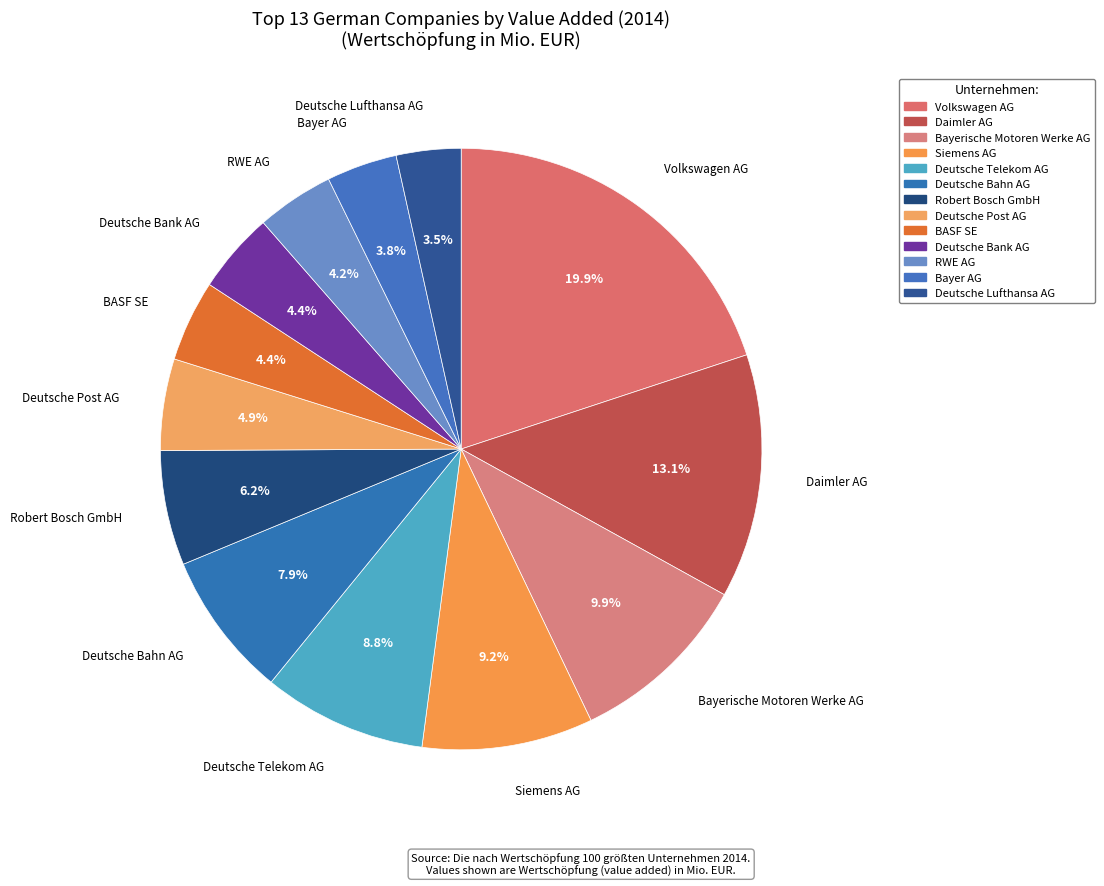

How many segments does this pie chart have?

13